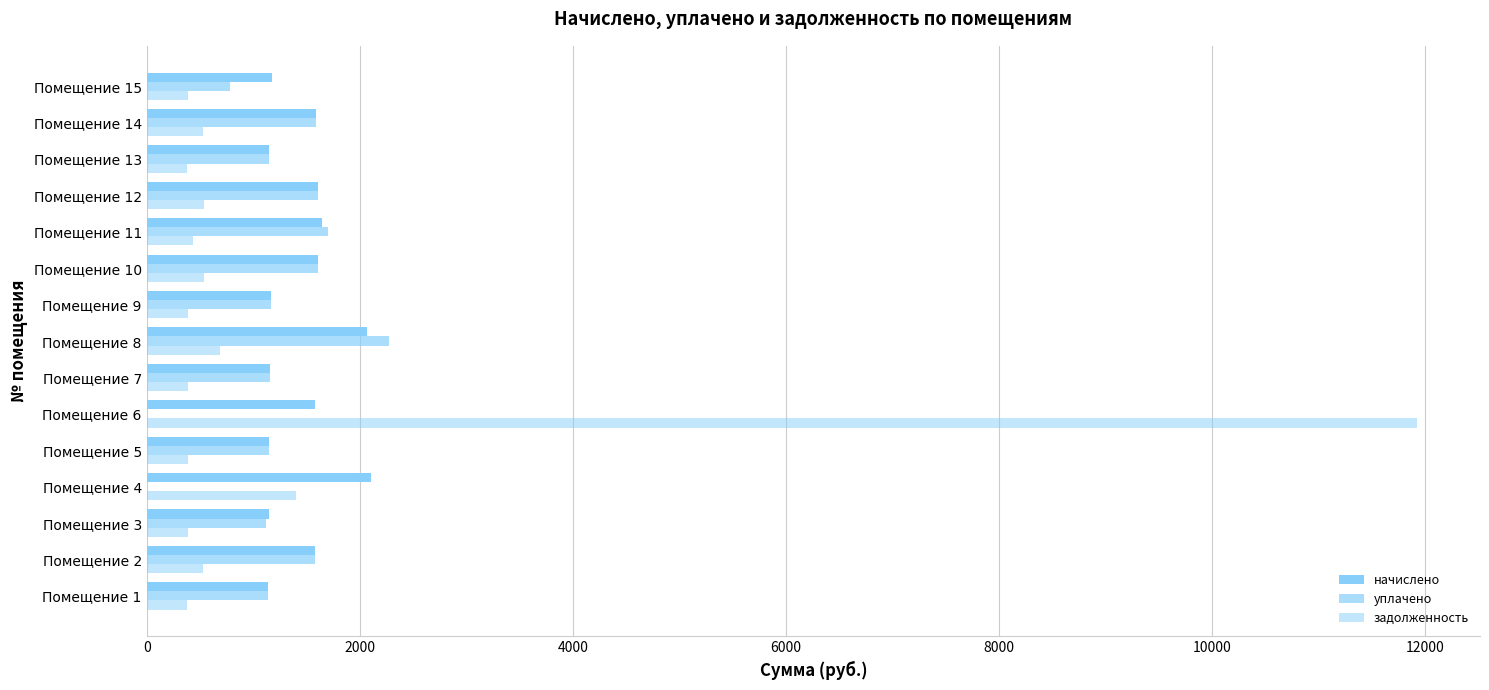

How many values in the задолженность series exceed 438?

8